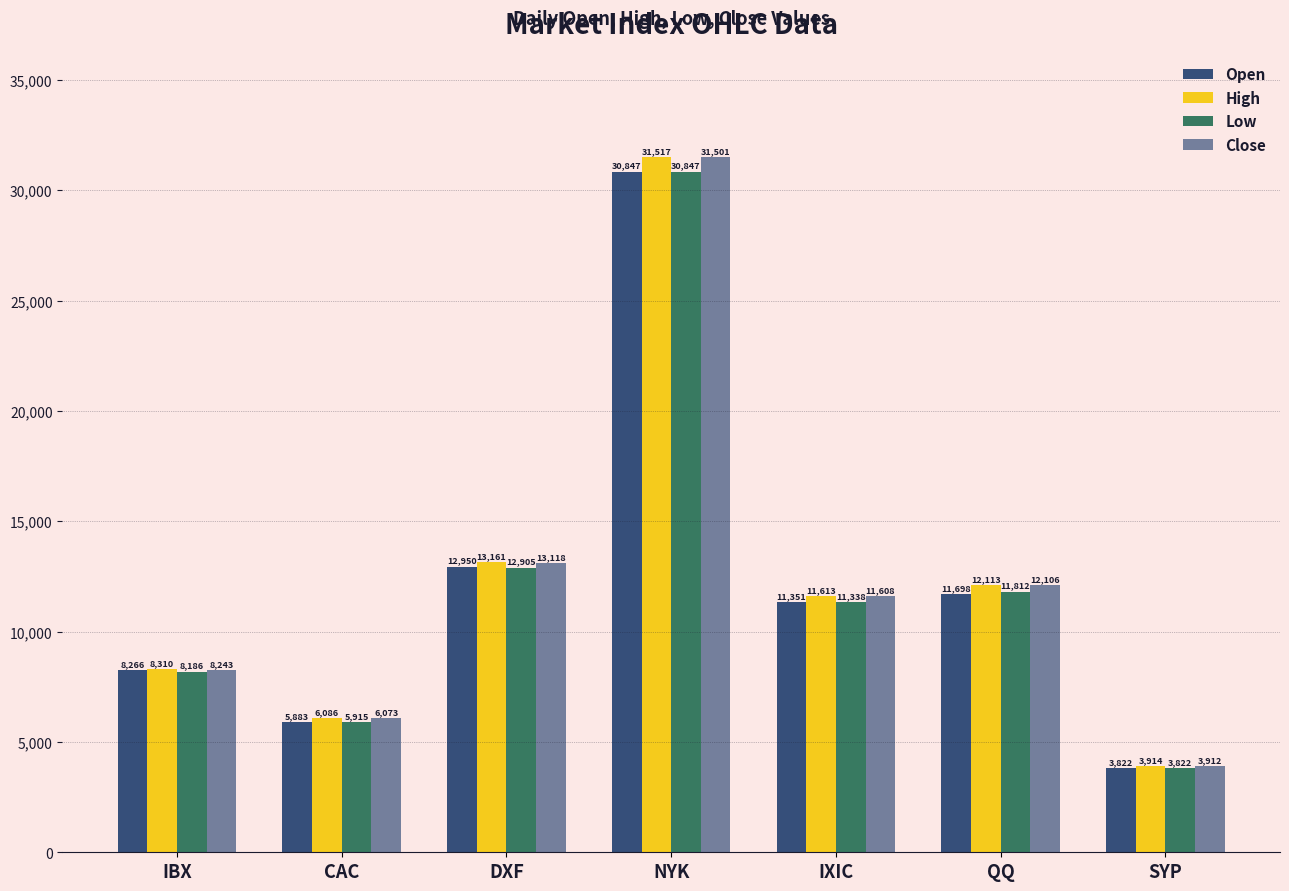

How many categories are shown in the chart?

7